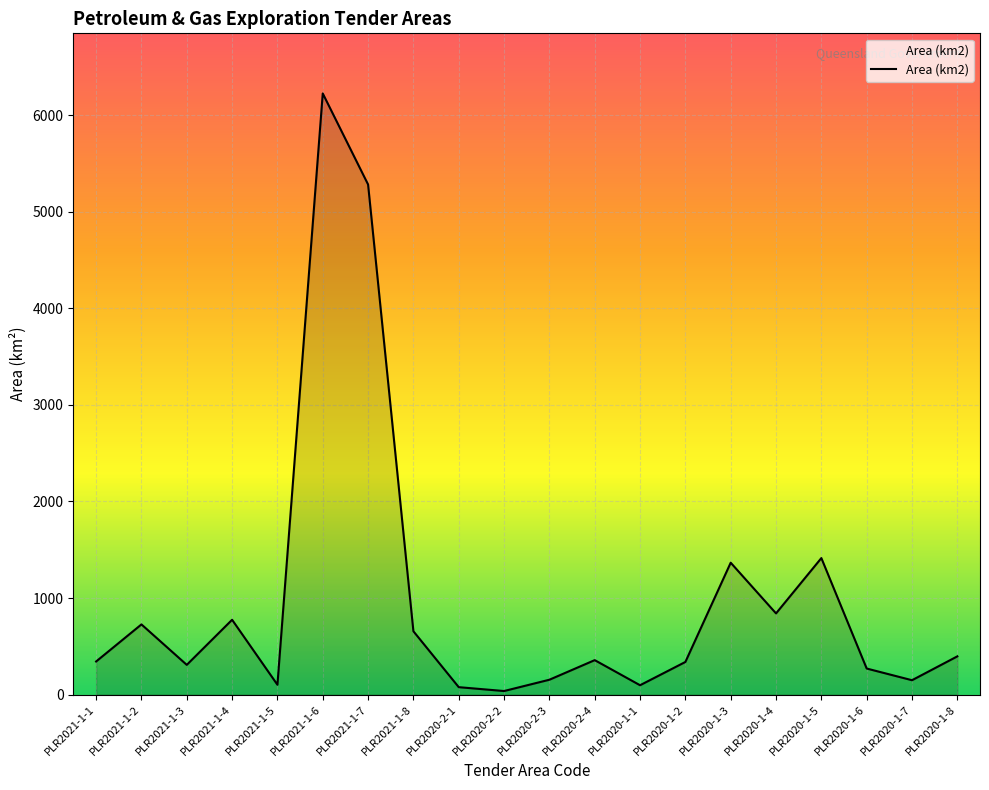

What is the sum of the values at PLR2020-1-3 and PLR2020-2-2?

1403